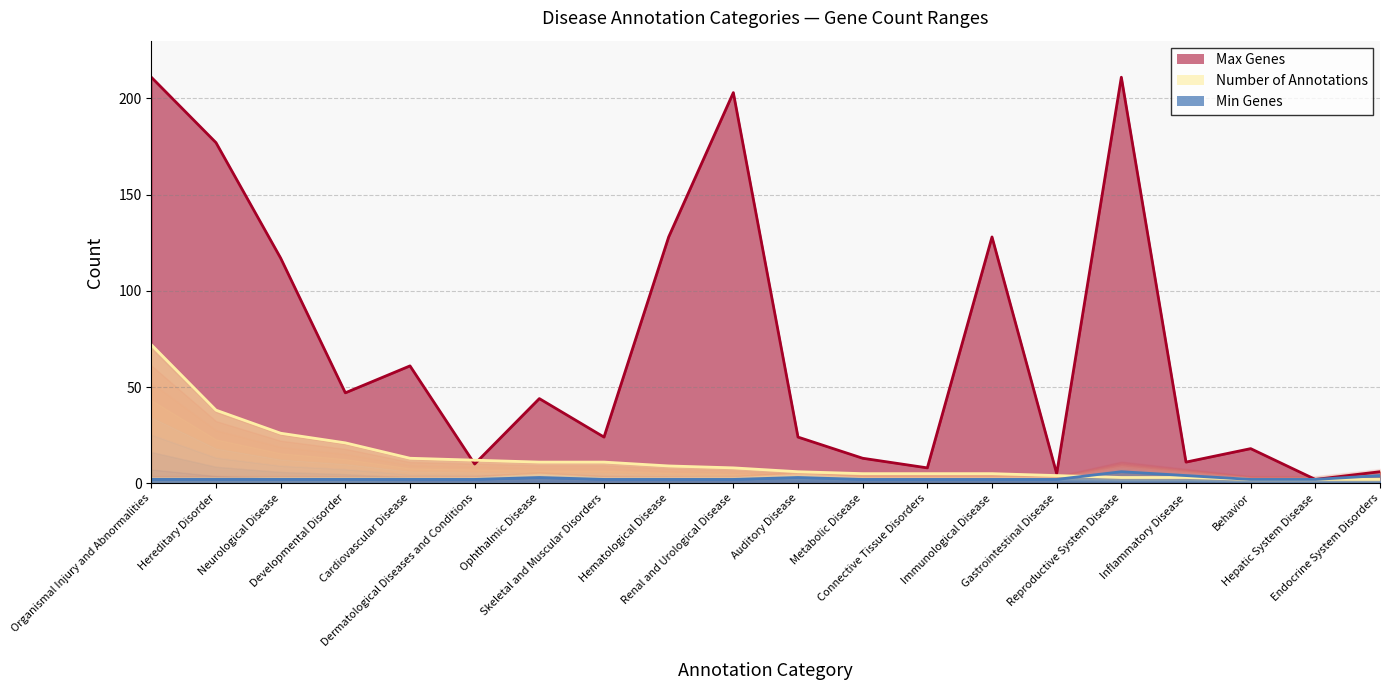

Between Behavior and Cardiovascular Disease, which is larger?

Cardiovascular Disease